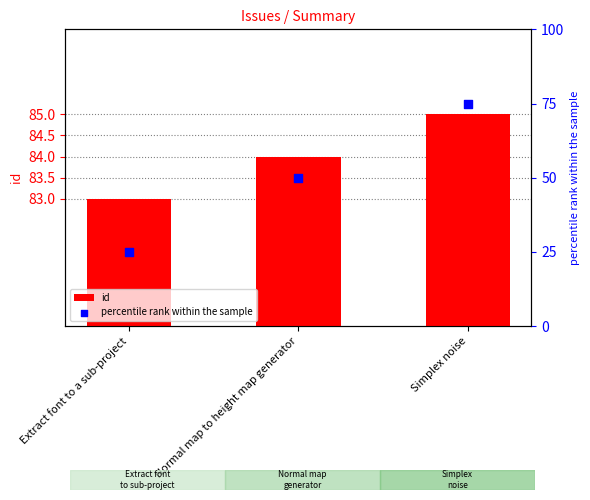

What are all the series names shown in the legend?

id, percentile rank within the sample